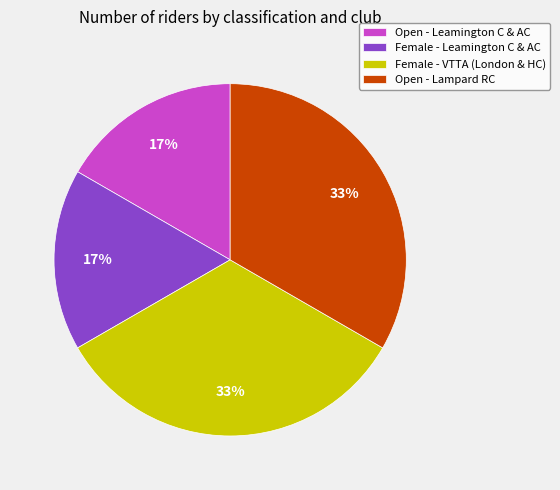

Is Open - Lampard RC the majority of the pie?

No